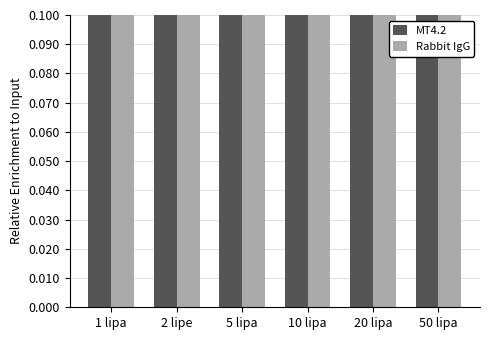

Between 10 lipa and 20 lipa, which series saw the biggest shift?

MT4.2